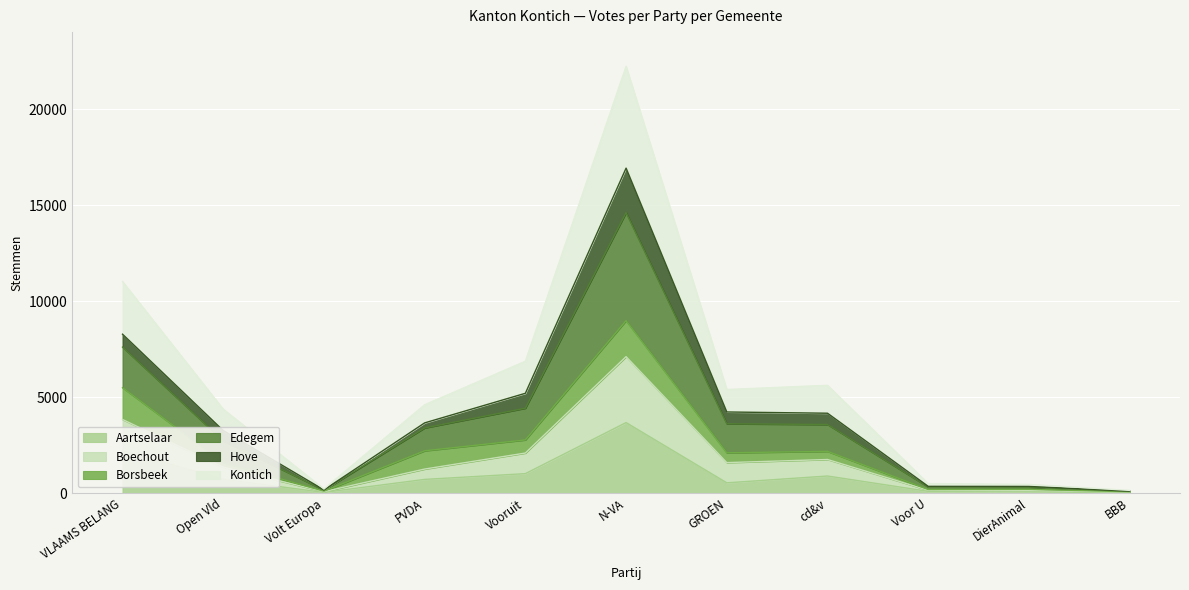

At which label does Aartselaar first exceed 714?

VLAAMS BELANG